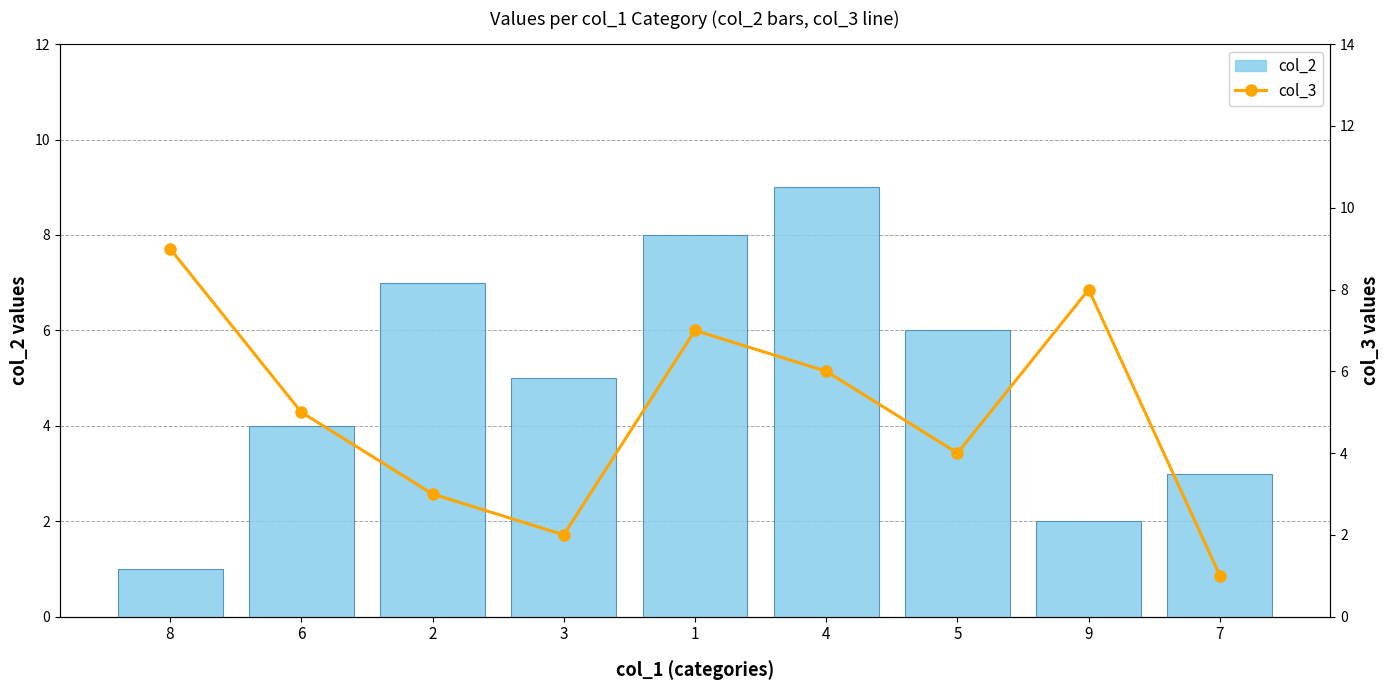

Rank the categories by col_3 value from highest to lowest.

8, 9, 1, 4, 6, 5, 2, 3, 7